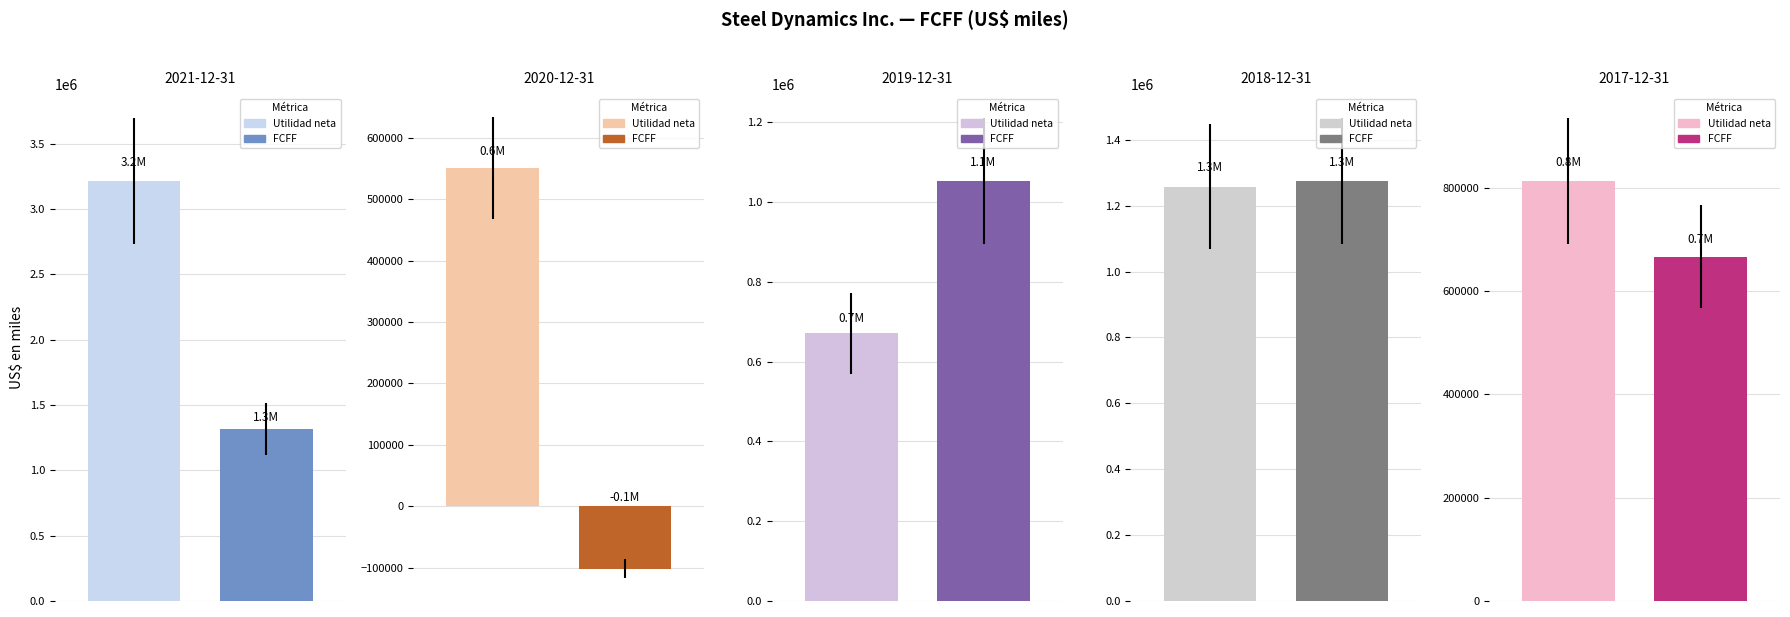

How many data points does each series have?

5